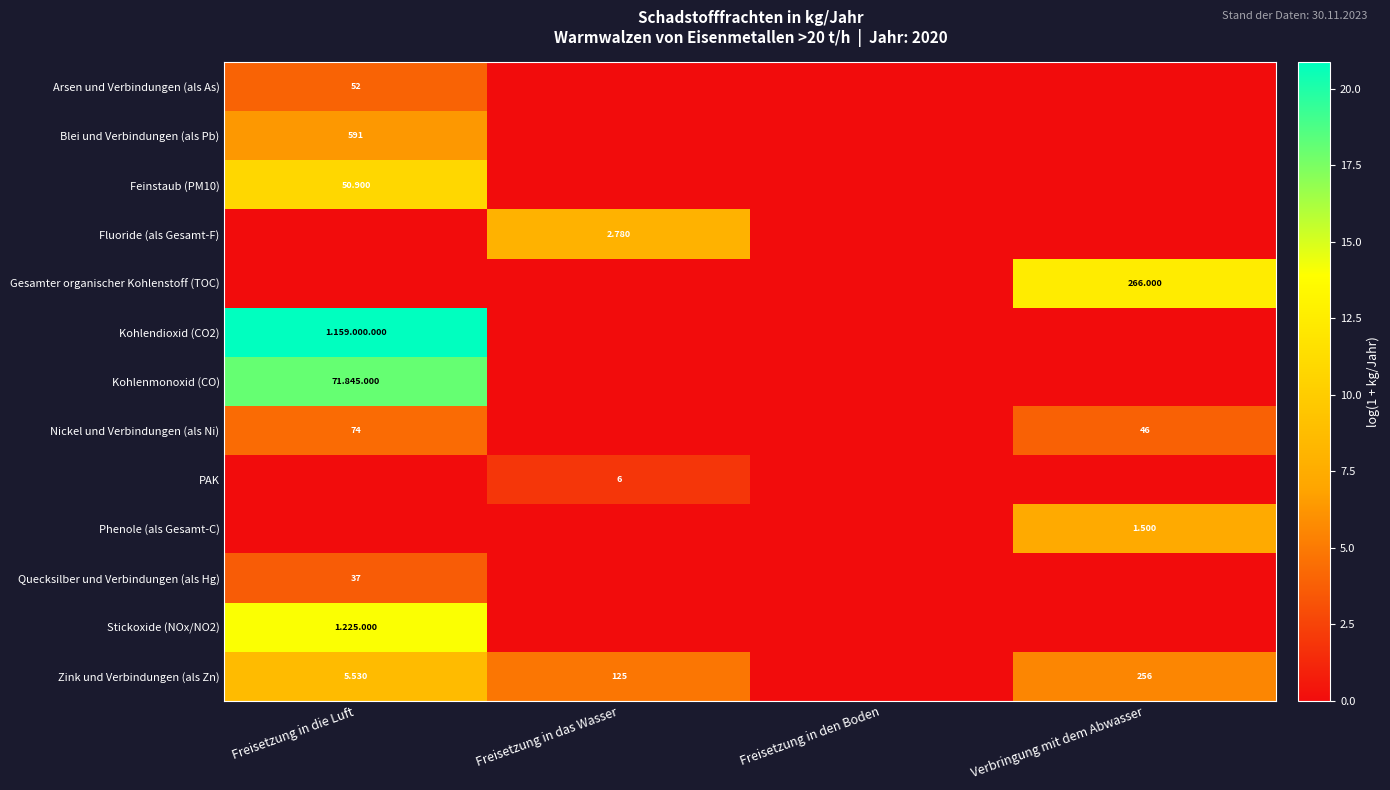

Where is Kohlenmonoxid (CO) nearest to the value 9?

Freisetzung in das Wasser